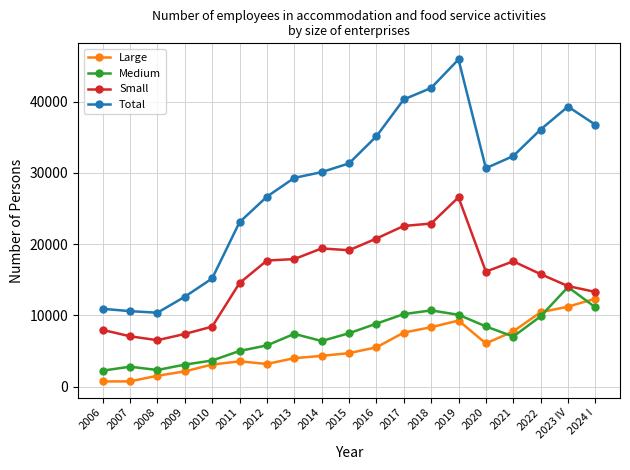

What is the label of the 3rd point from the left?

2008